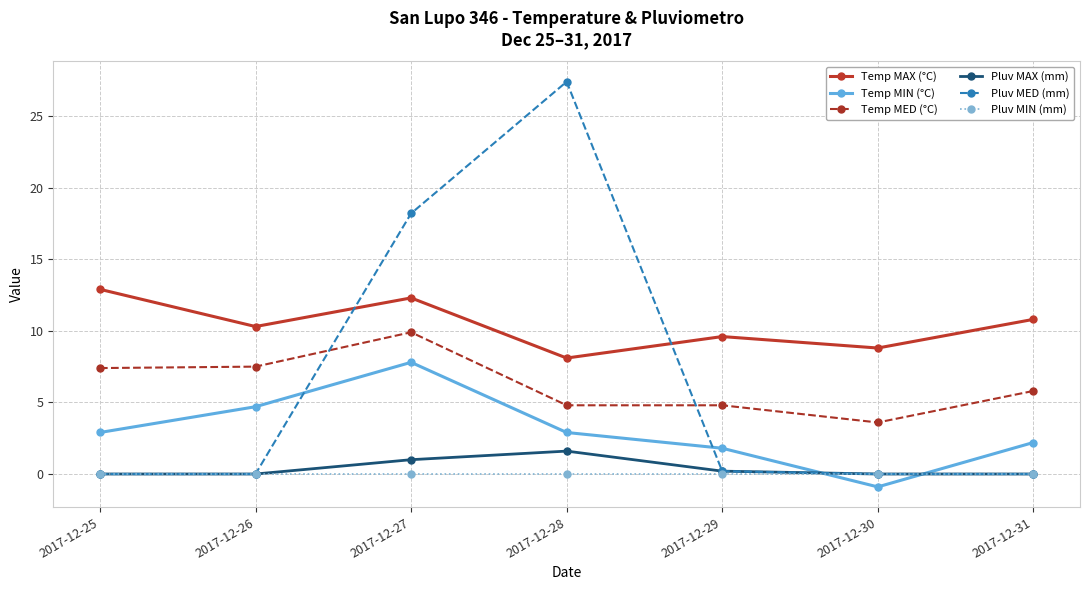

The value of Temp MIN (°C) at 2017-12-31 is 3.8. True or false?

False